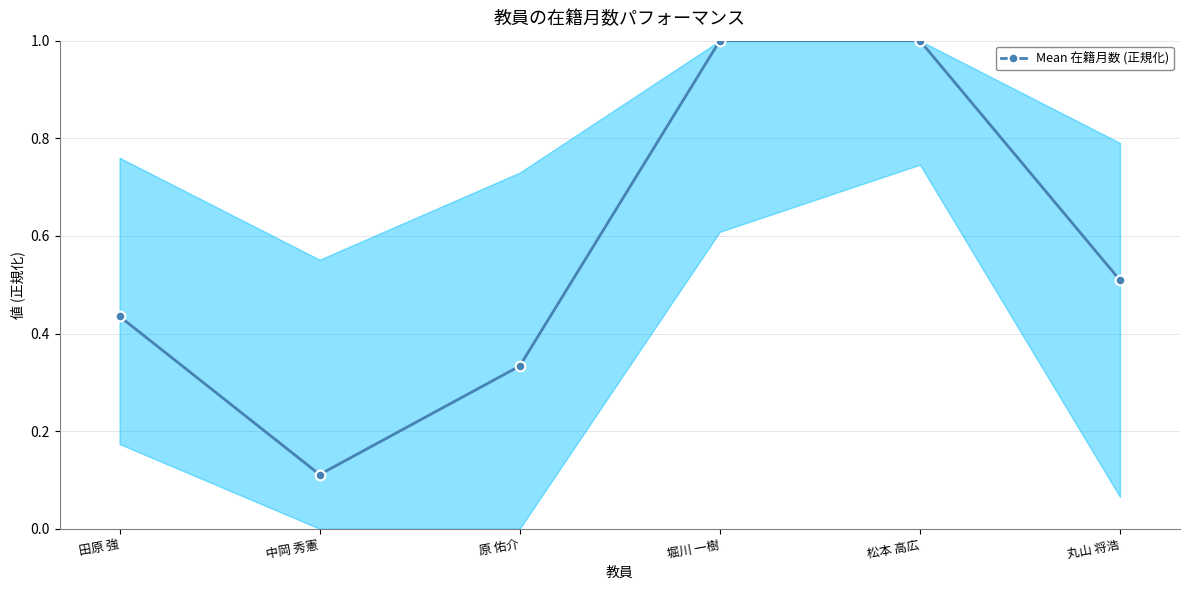

What position from the left is 原 佑介?

3